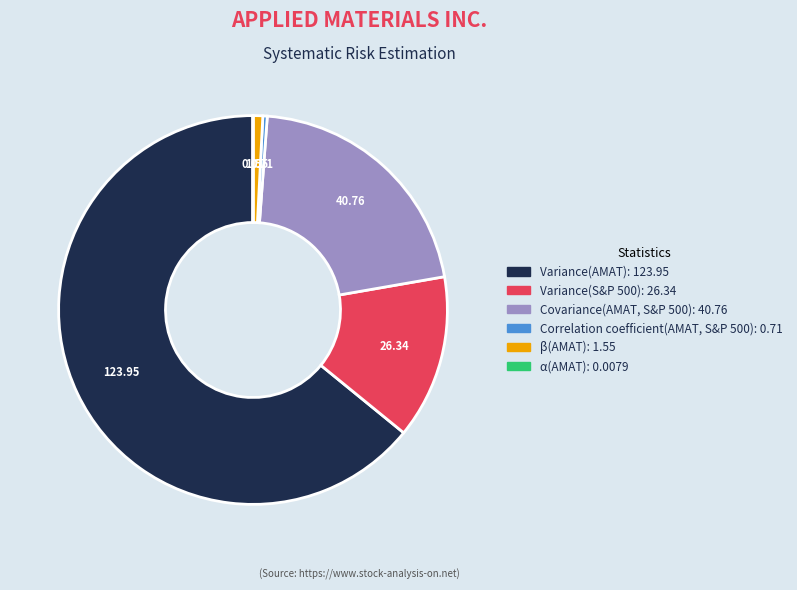

Which slice is the largest?

Variance(AMAT)